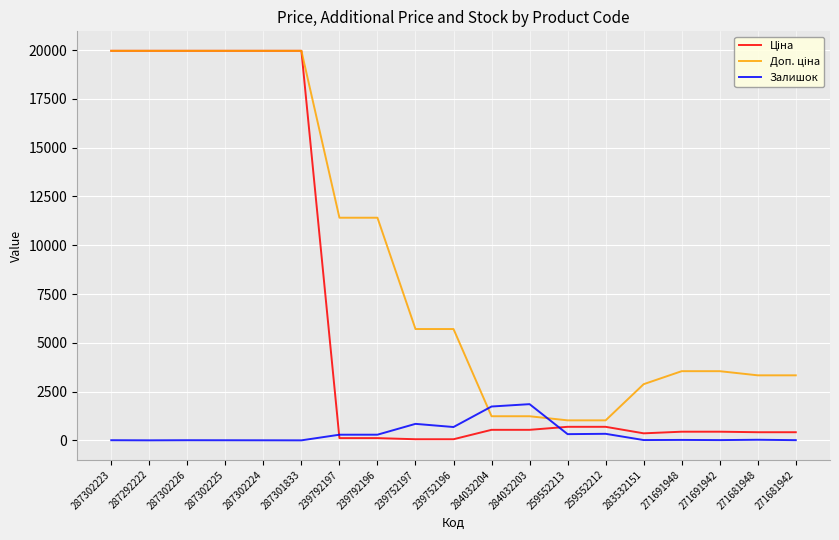

The value of Залишок at 287301833 is 0.0. True or false?

True